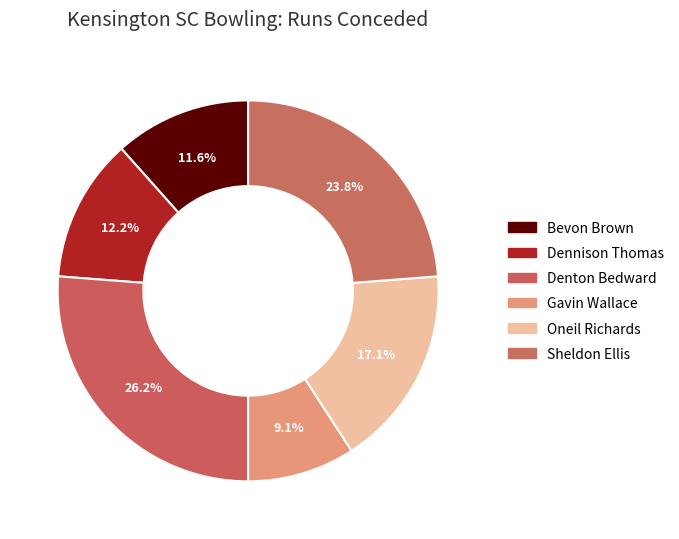

What percentage is NOT represented by Denton Bedward?

73.8%